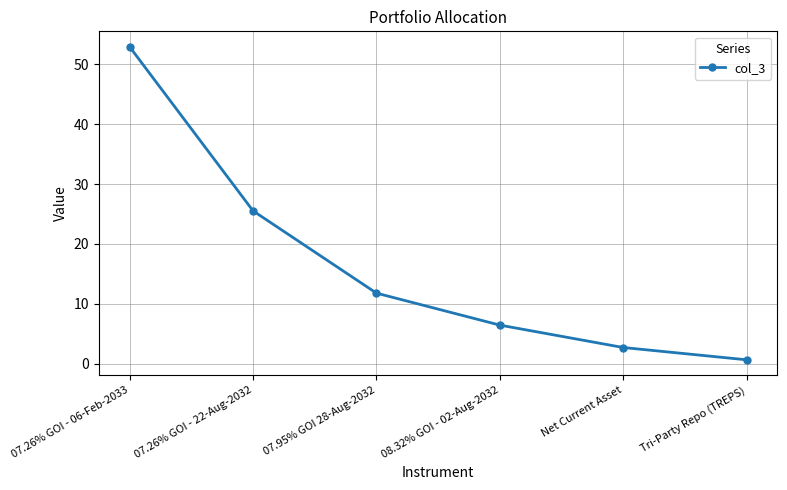

Reading right to left, extract all data points from this chart.

Tri-Party Repo (TREPS)=0.6	Net Current Asset=2.7	08.32% GOI - 02-Aug-2032=6.4	07.95% GOI 28-Aug-2032=11.8	07.26% GOI - 22-Aug-2032=25.5	07.26% GOI - 06-Feb-2033=52.9